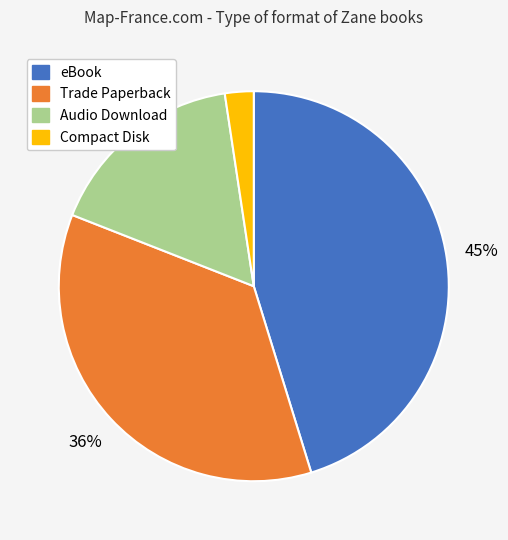

Is there any slice that represents more than half of the pie?

No